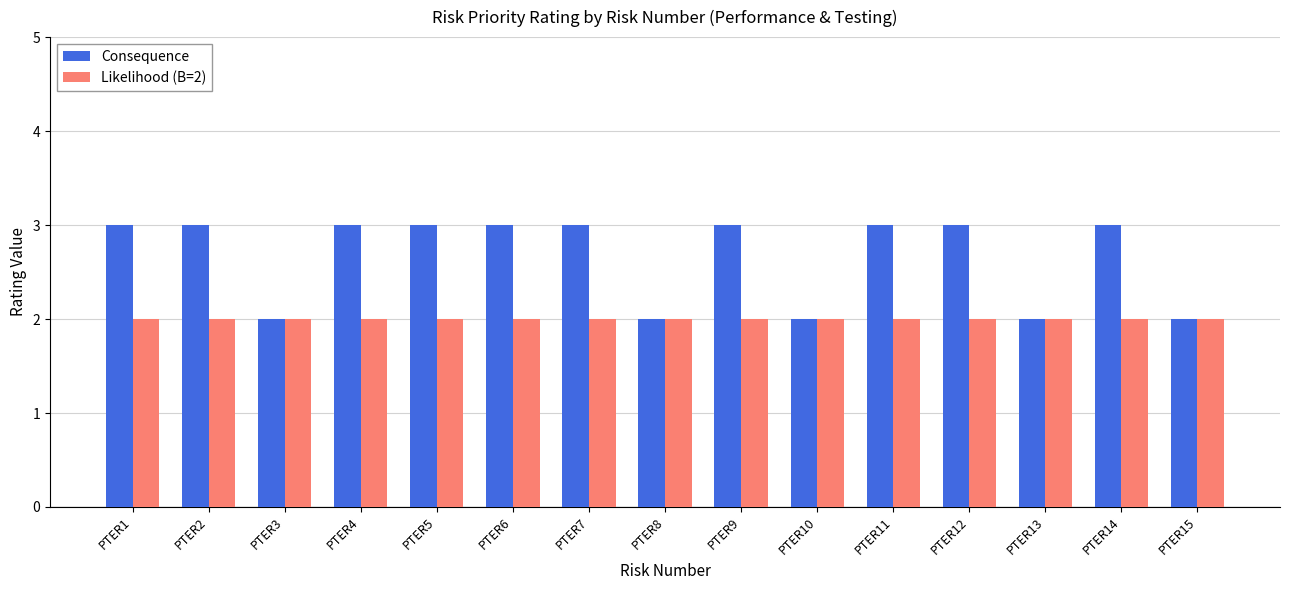

What is the value of the Likelihood (B=2) bar at the 5th from the left?

2